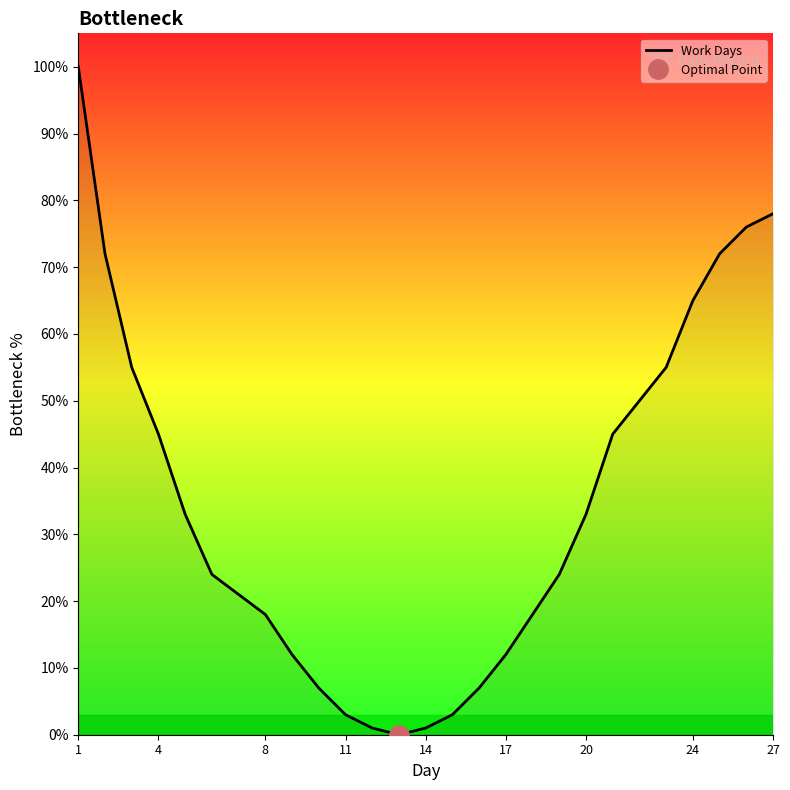

What is the approximate value at 14?

1